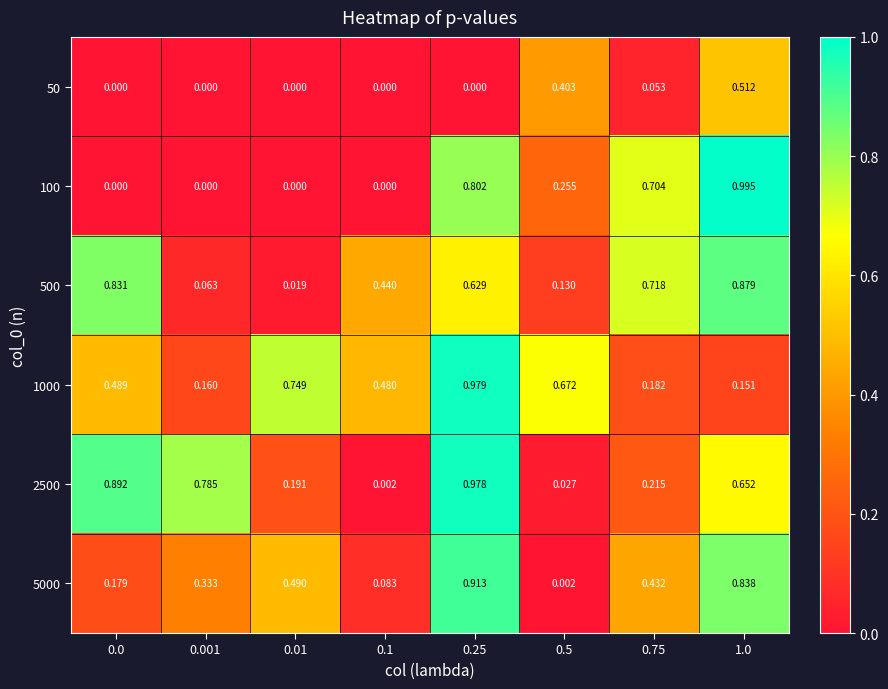

Is the value of 1000 at 0.01 greater than the value of 50 at 1.0?

Yes